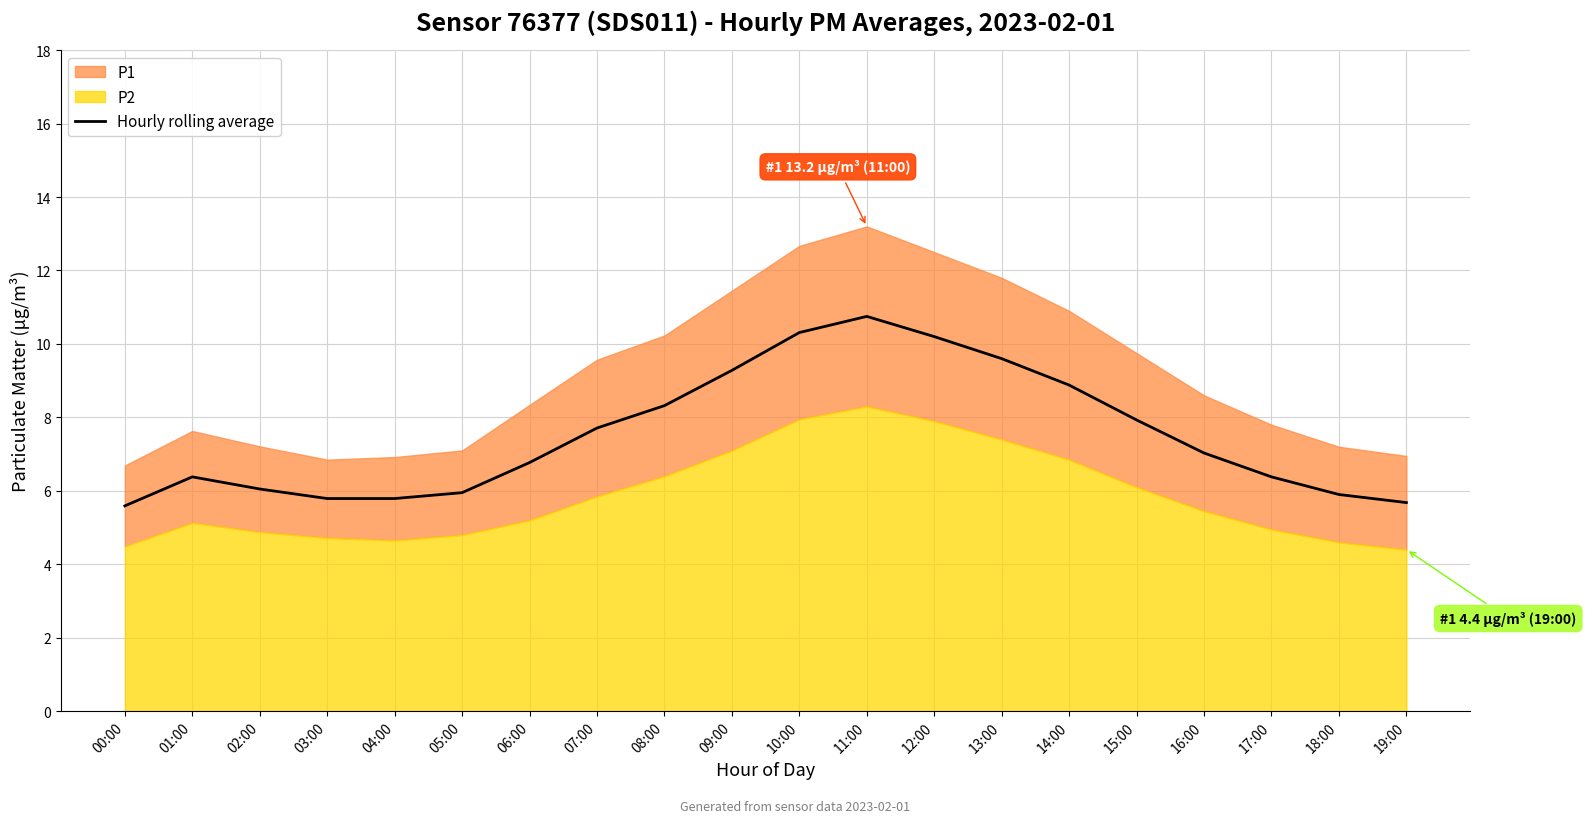

Which label corresponds to the smallest value in the chart?

00:00